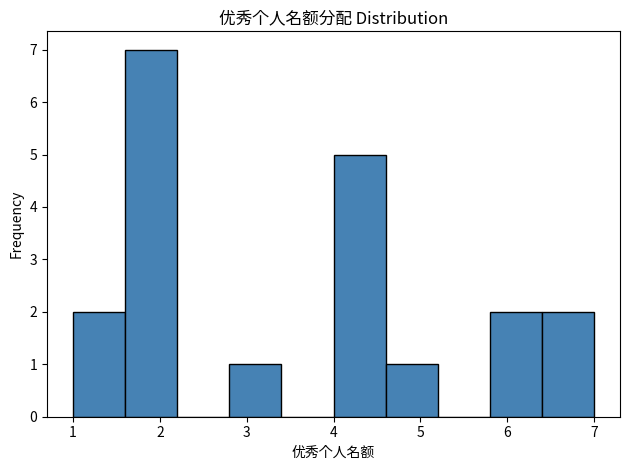

Reading left to right, transcribe this chart: for each bar, give the range it covers on the x-axis and its height. The values are not printed on the chart, so give them approximately, as read against the axis.

1.0 to 1.6: 2
1.6 to 2.2: 7
2.2 to 2.8: 0
2.8 to 3.4: 1
3.4 to 4.0: 0
4.0 to 4.6: 5
4.6 to 5.2: 1
5.2 to 5.8: 0
5.8 to 6.4: 2
6.4 to 7.0: 2